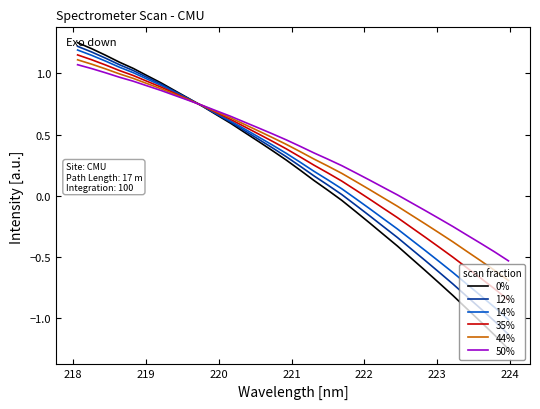

What is the minimum value for 14%?

-1.0